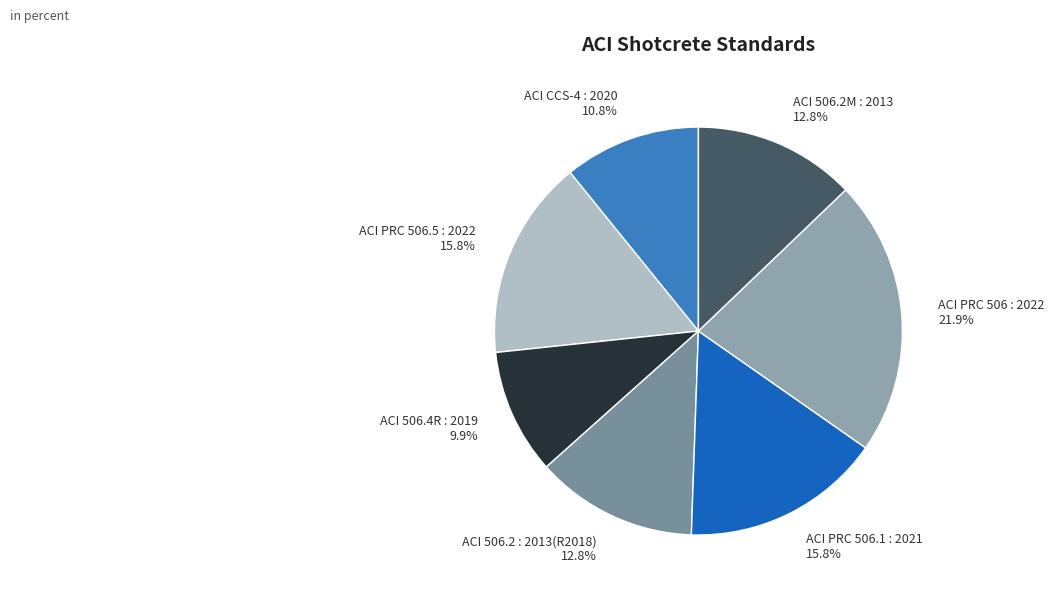

Which has a higher value, ACI 506.4R : 2019 or ACI PRC 506.5 : 2022?

ACI PRC 506.5 : 2022